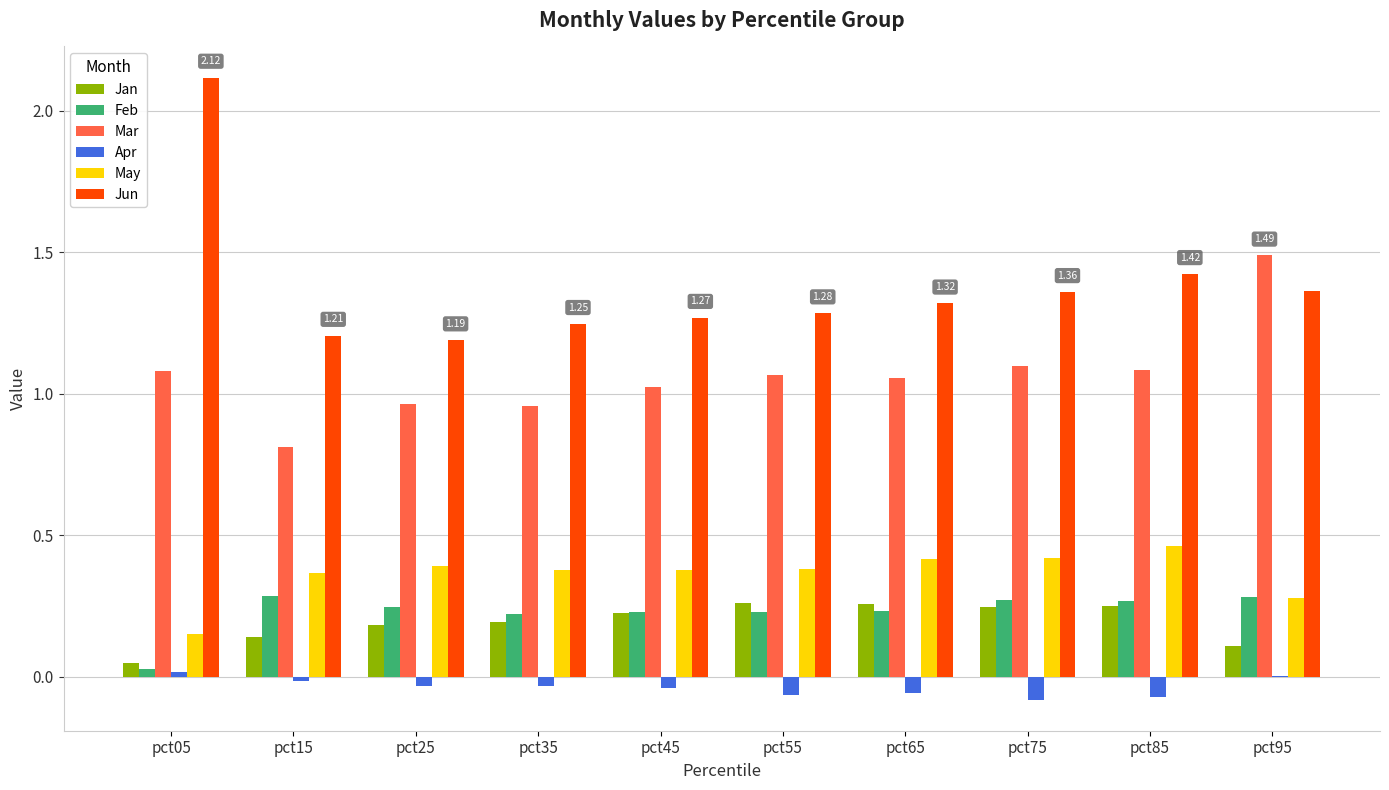

How many data points does each series have?

10